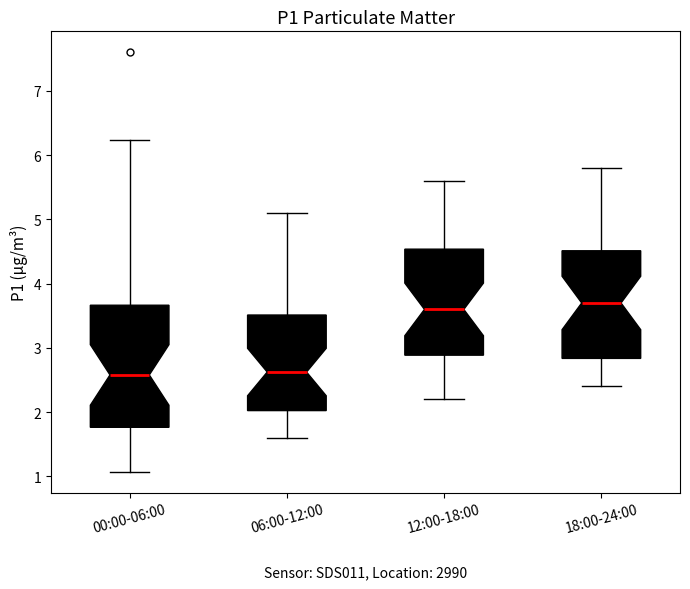

Which box is the tallest, from its lower edge to its upper edge?

00:00-06:00